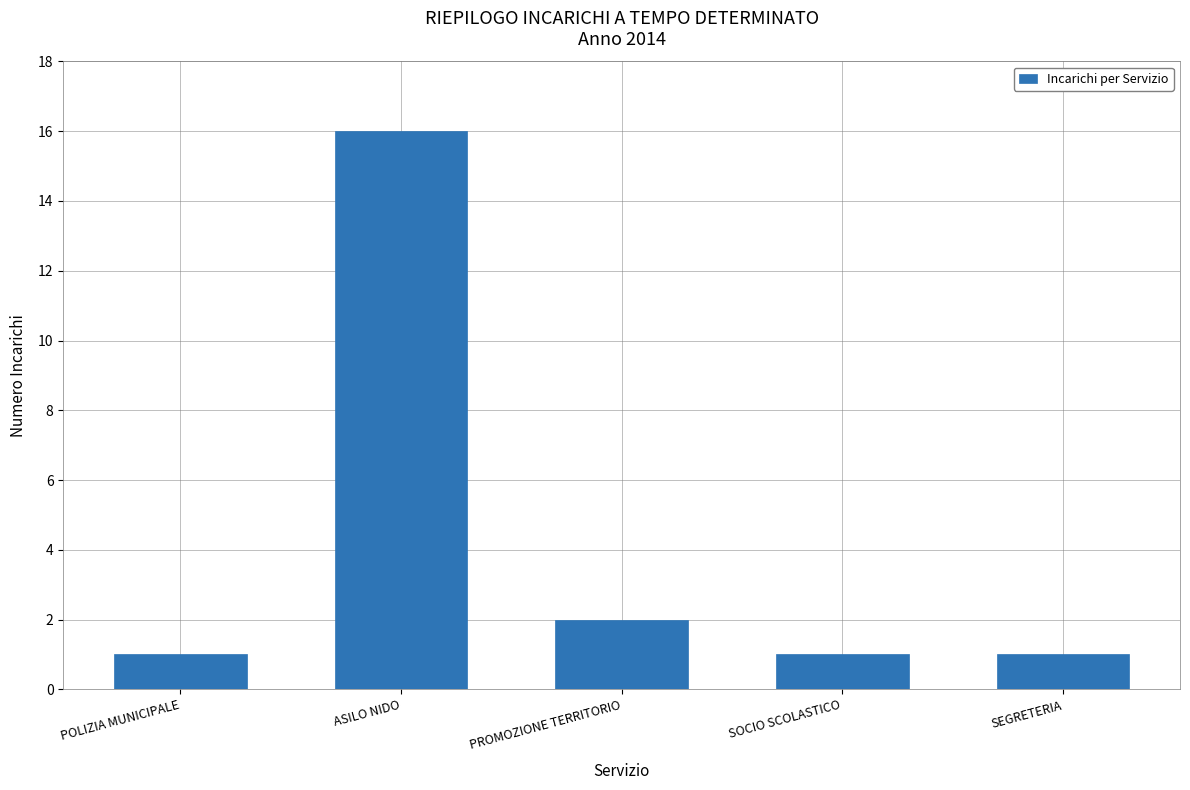

Which label corresponds to the largest value in the chart?

ASILO NIDO